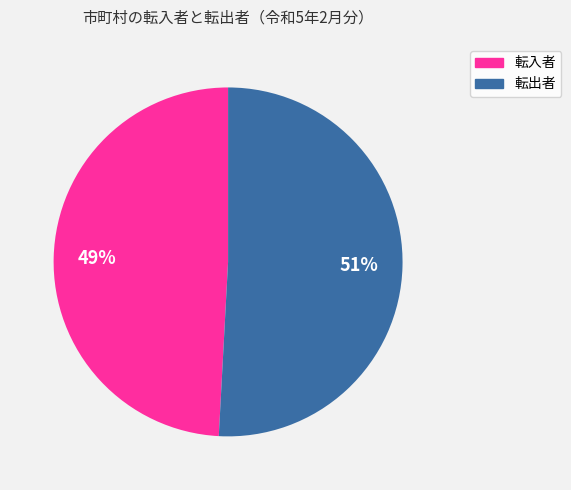

To the nearest percent, what is the difference between the largest and smallest slice percentages?

2%